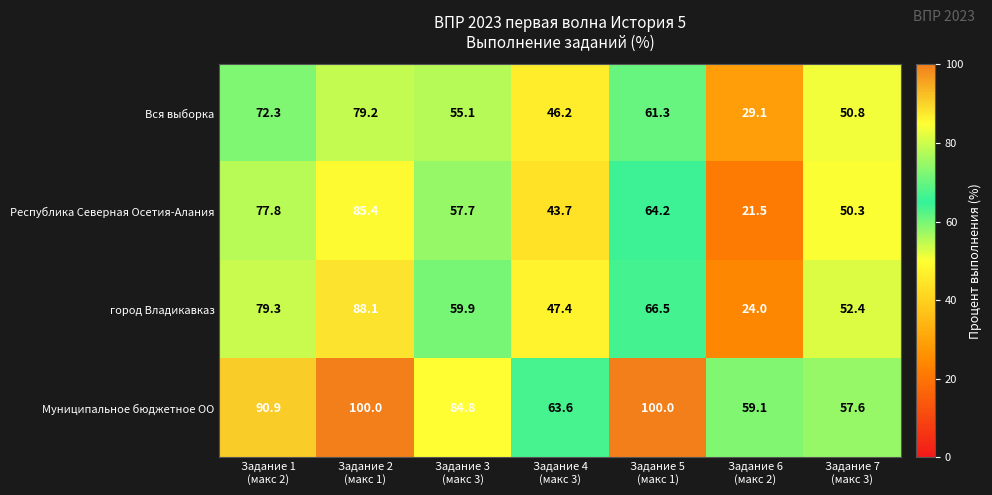

What is the difference between the second highest and second lowest values in the город Владикавказ series?

31.9